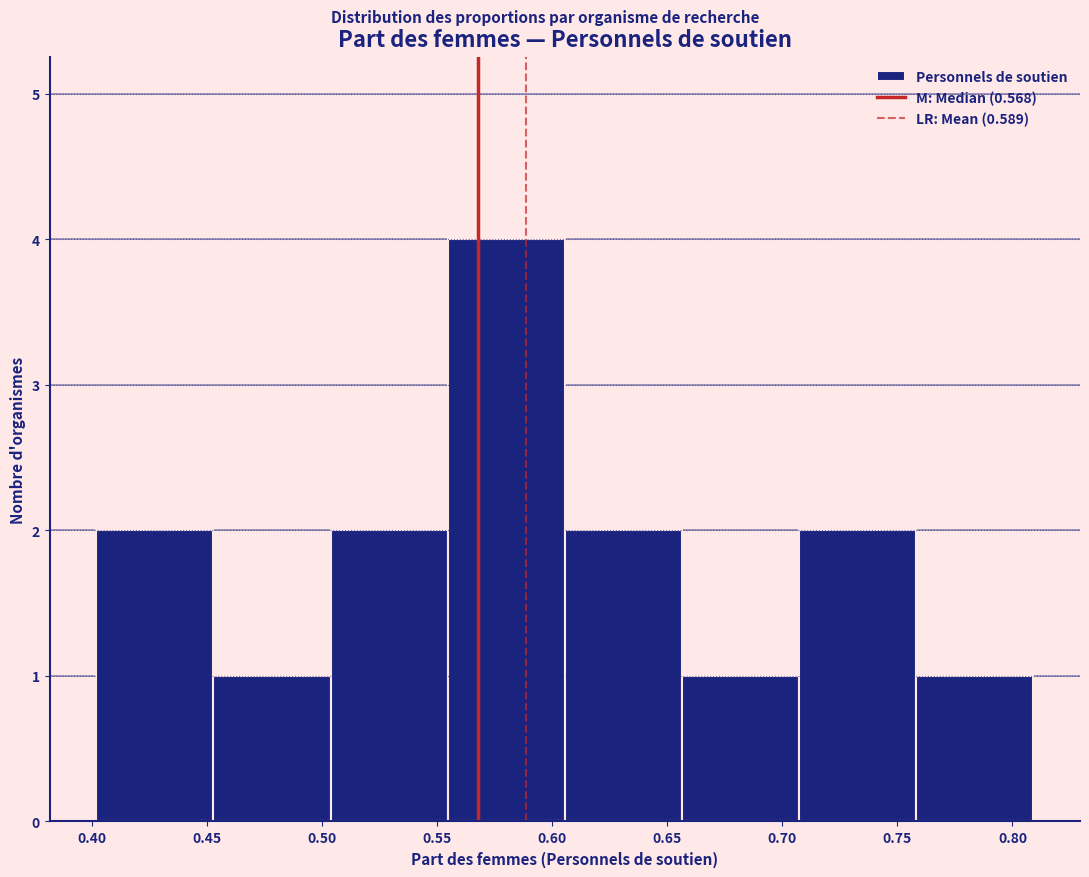

Reading left to right, list every bar in this chart as the range it spans on the x-axis followed by its height. Neither the bar edges nor the heights are printed on the chart, so give them approximately, as read against the axes.

0.400 to 0.455: 2
0.455 to 0.505: 1
0.505 to 0.555: 2
0.555 to 0.605: 4
0.605 to 0.655: 2
0.655 to 0.705: 1
0.705 to 0.760: 2
0.760 to 0.810: 1